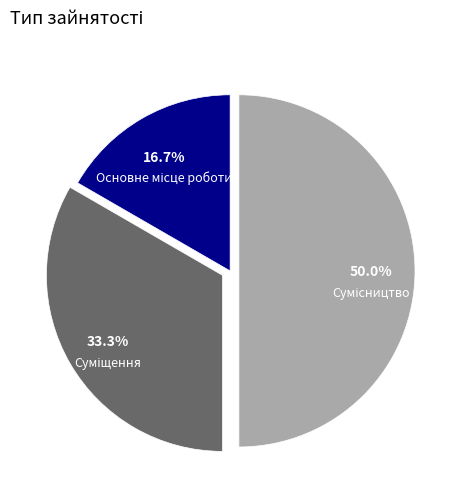

Combined, do Сумісництво and Суміщення account for over 50%?

Yes